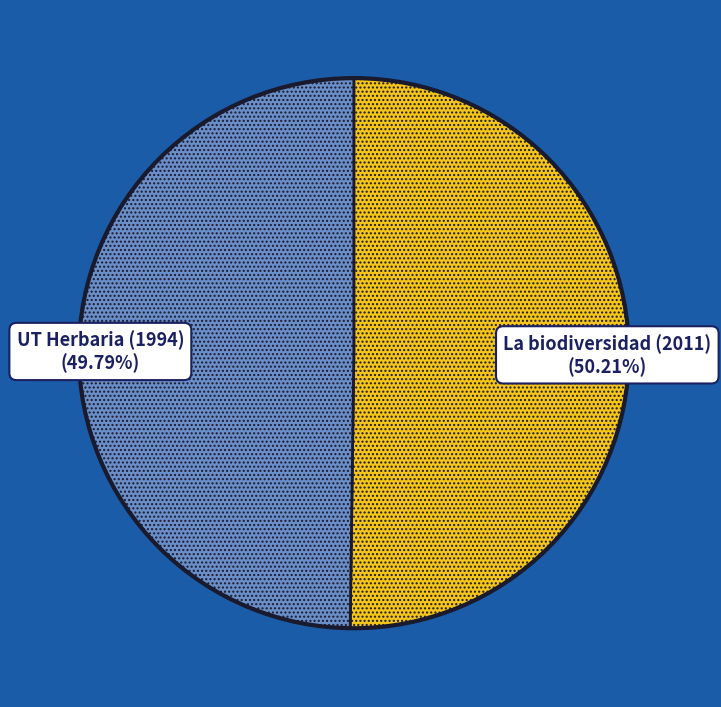

Is there any slice that represents more than half of the pie?

Yes